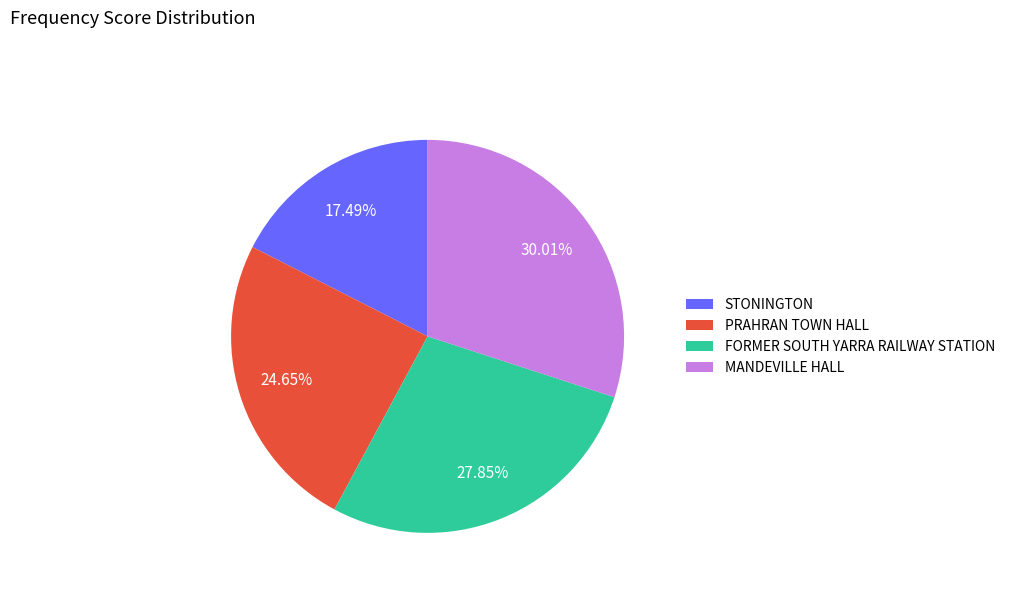

What percentage is the STONINGTON slice, to the nearest percent?

17%